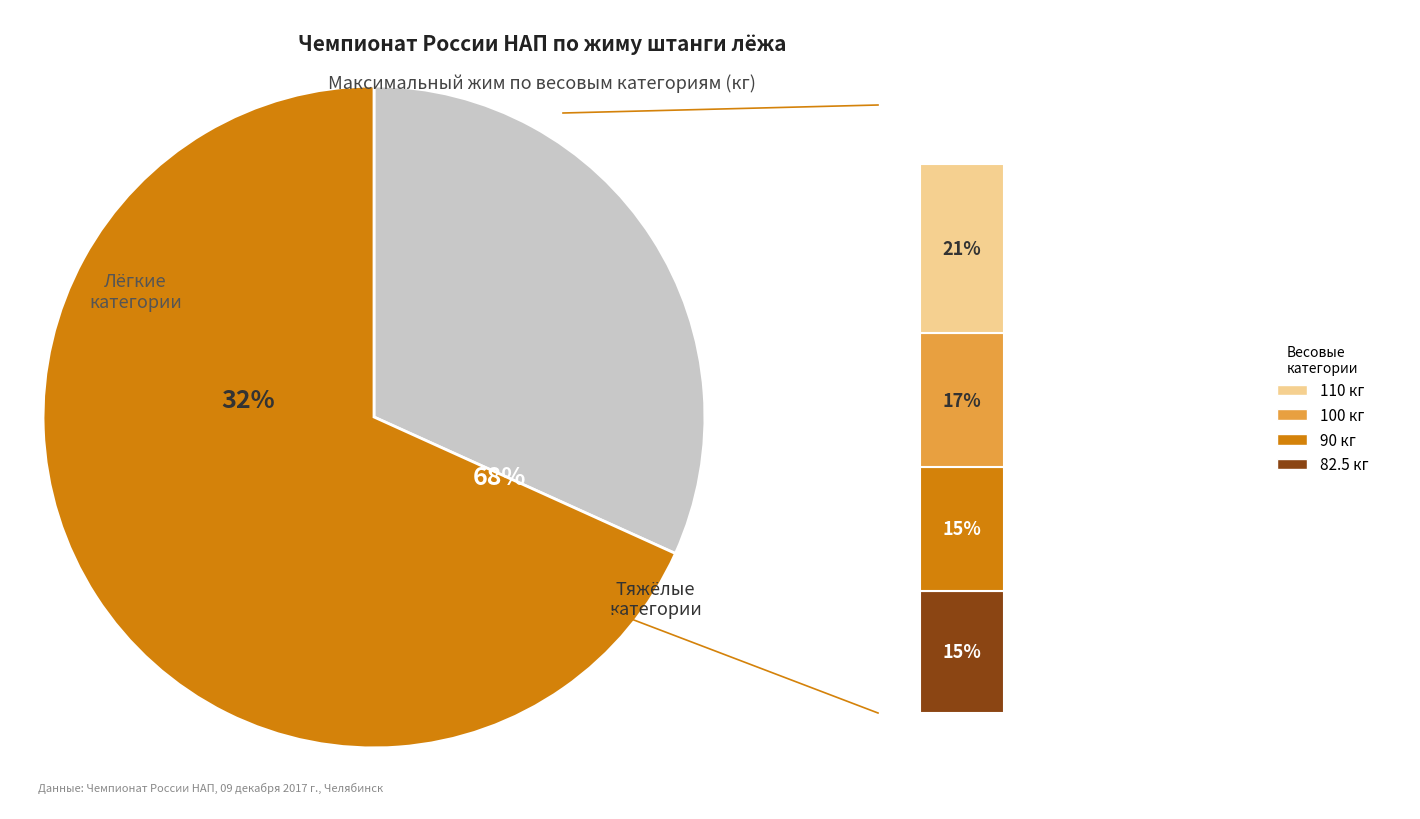

What is the ratio of the value at 110 to the value at 100?

1.3